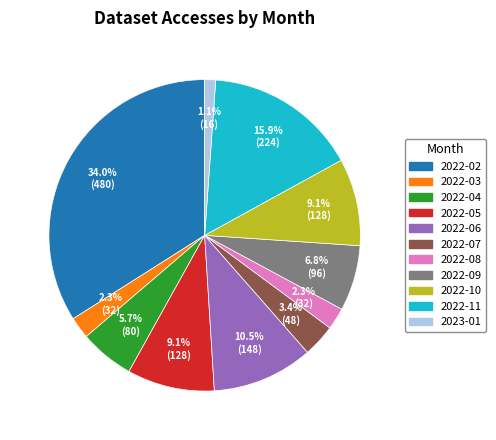

True or false: 2023-01 accounts for 1% of the total.

True